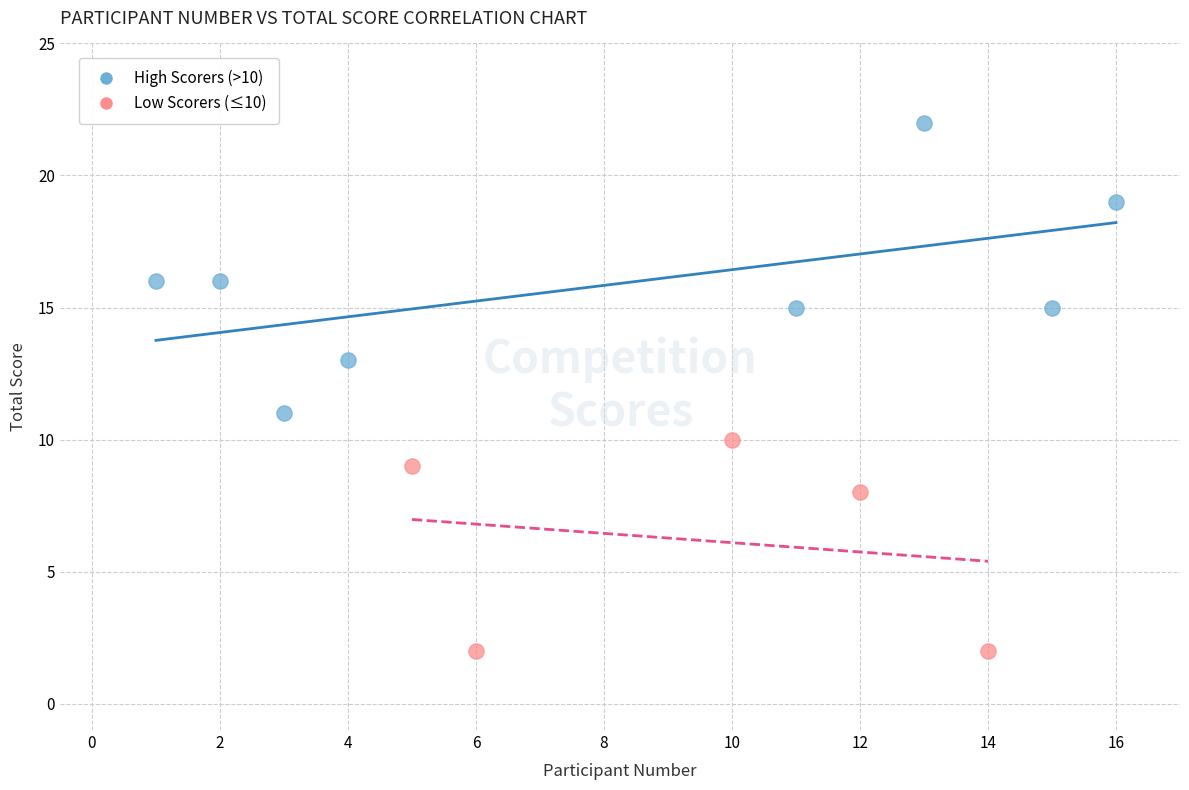

Which series has the widest spread of Y values?

High Scorers (>10)